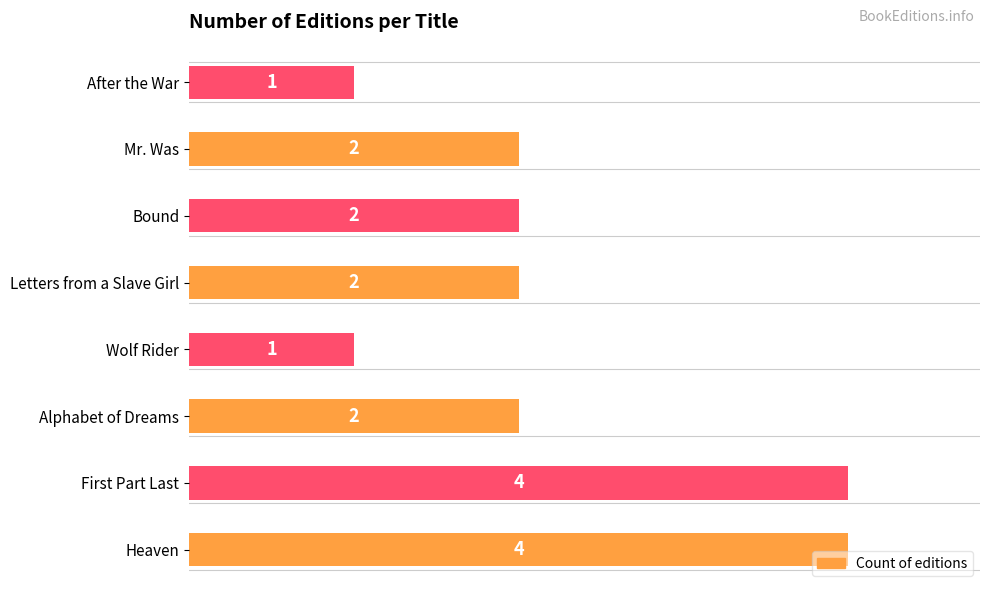

What is the greatest value displayed?

4